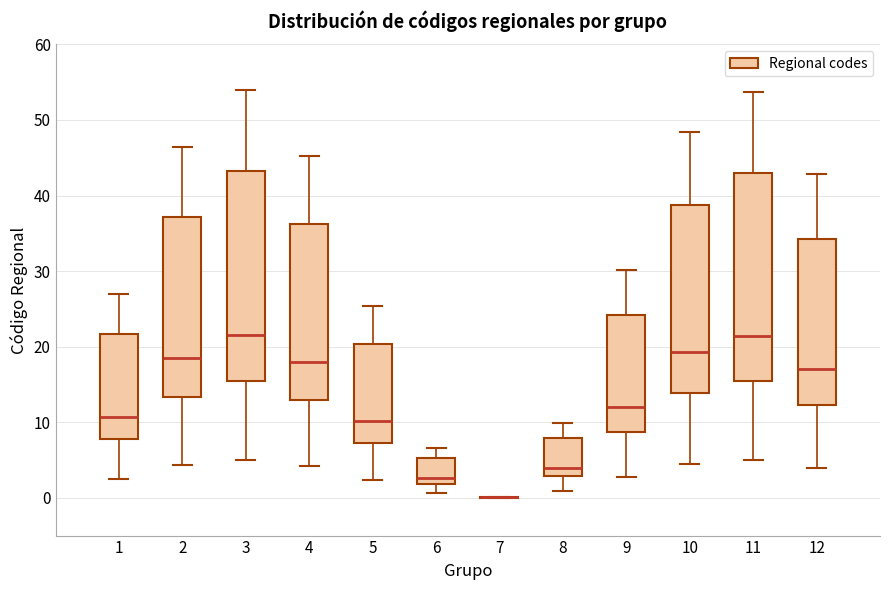

Reading left to right, transcribe this box plot: for each box, give where its median line is, the range the box spans, and where its two whiskers end, as read against the y-axis. The values are not printed on the chart, so give them approximately, as read against the axis.

1: median 11, box 8 to 22, whiskers 3 to 27
2: median 18, box 13 to 37, whiskers 4 to 46
3: median 21, box 15 to 43, whiskers 5 to 54
4: median 18, box 13 to 36, whiskers 4 to 45
5: median 10, box 7 to 20, whiskers 2 to 25
6: median 3, box 2 to 5, whiskers 1 to 7
7: box collapsed to a line at 0, whiskers 0 to 0
8: median 4, box 3 to 8, whiskers 1 to 10
9: median 12, box 9 to 24, whiskers 3 to 30
10: median 19, box 14 to 39, whiskers 4 to 48
11: median 21, box 15 to 43, whiskers 5 to 54
12: median 17, box 12 to 34, whiskers 4 to 43